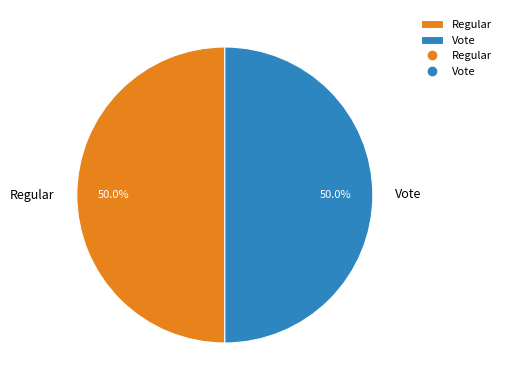

What is the ratio of the value at Regular to the value at Vote?

1.0